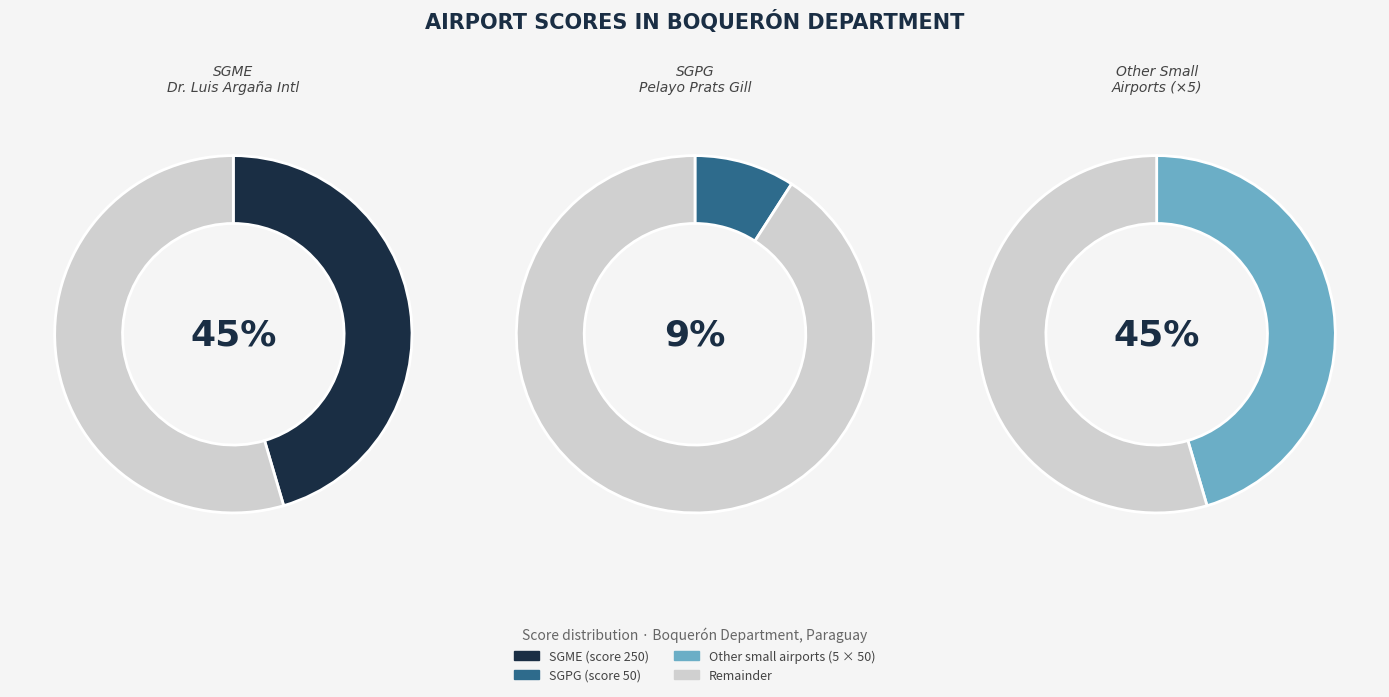

Does PY-0043 represent more than half of the total?

No